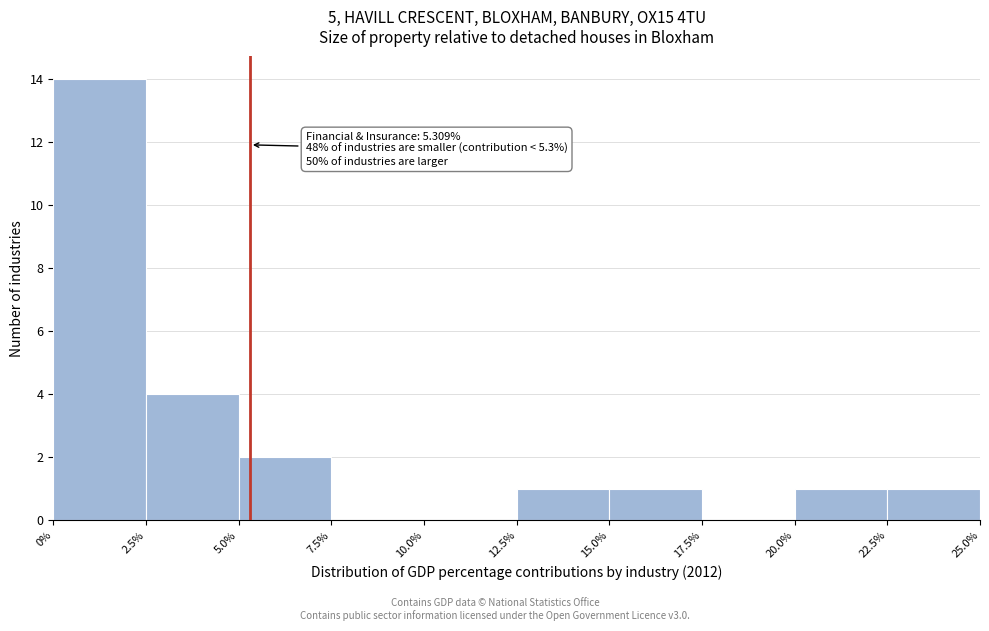

Which range on the x-axis has the tallest bar?

0% to 2.5%